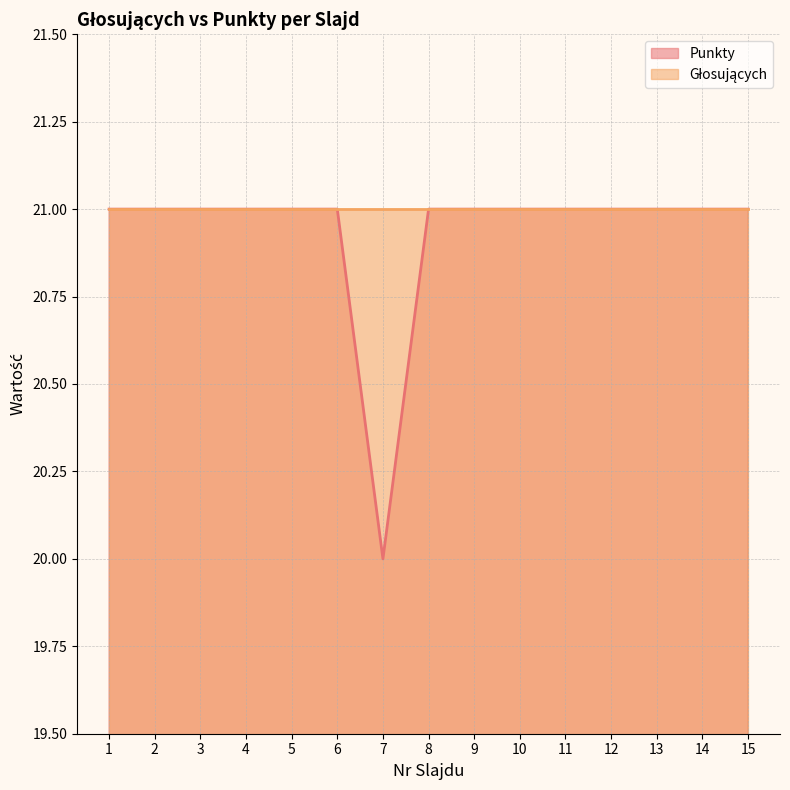

Reading left to right, extract all data points from this chart.

21	21	21	21	21	21	20	21	21	21	21	21	21	21	21